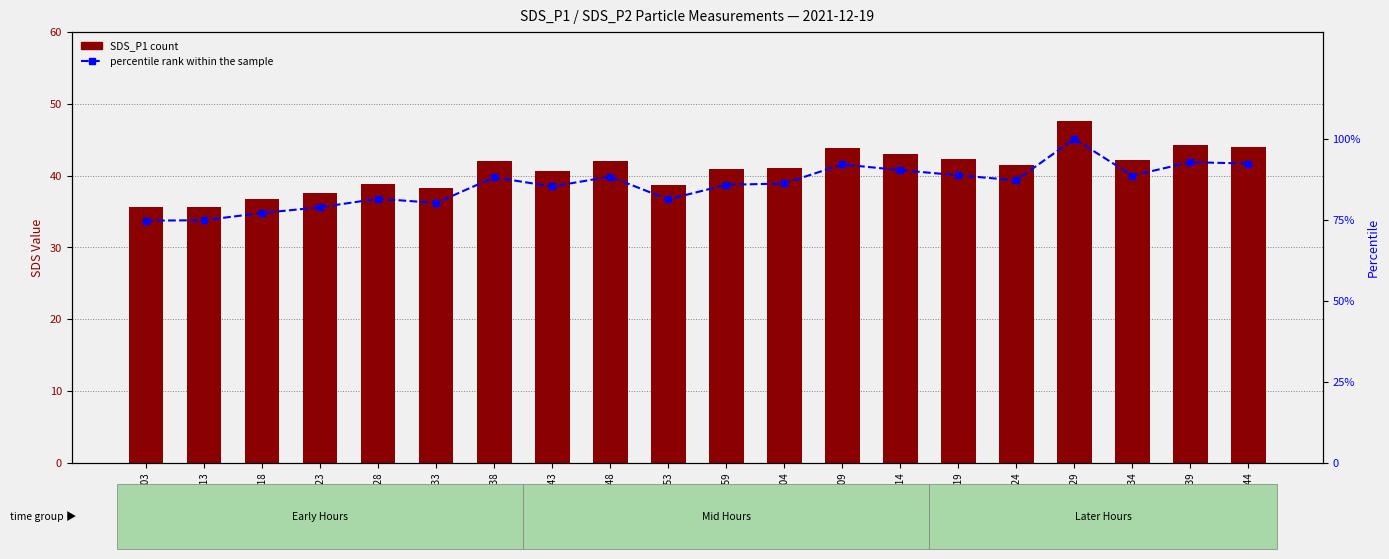

Are the bars grouped side by side (vs. stacked)?

Yes